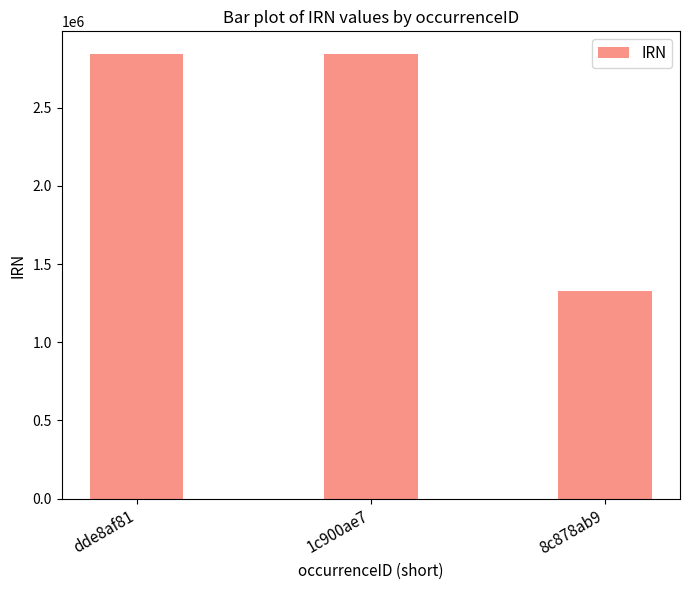

What is the label of the 1st bar from the right?

8c878ab9